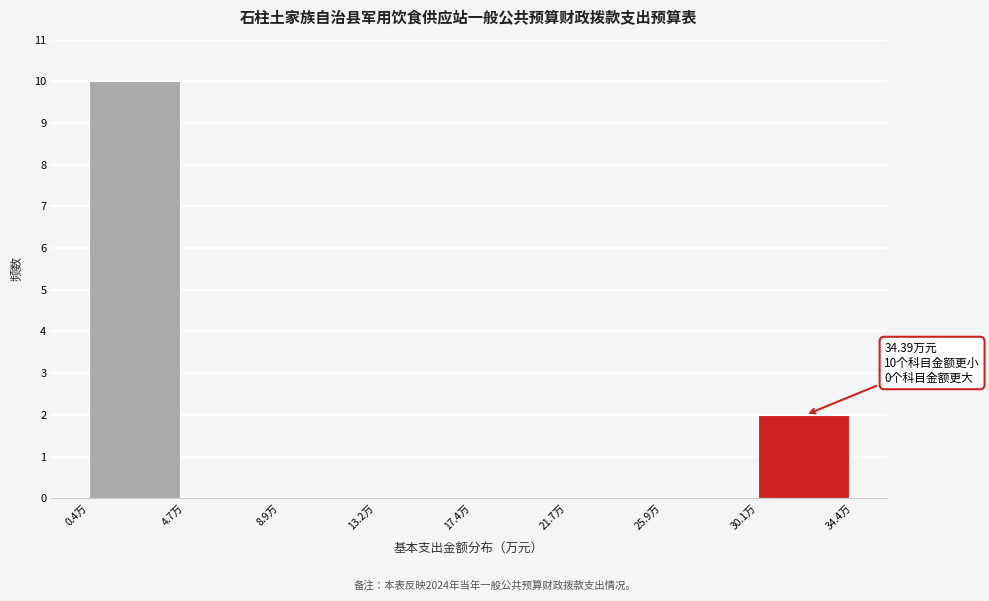

Which range on the x-axis has the tallest bar?

0.5 to 4.5